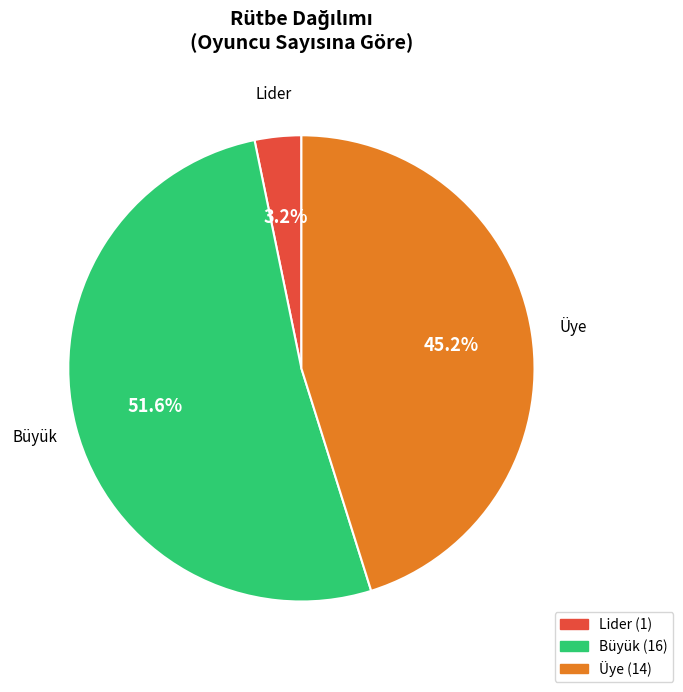

How many slices are in this pie chart?

3